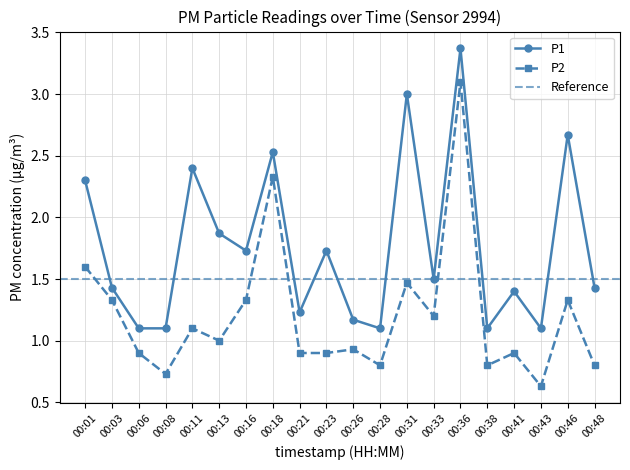

Does the chart display data point markers on the line(s)?

Yes